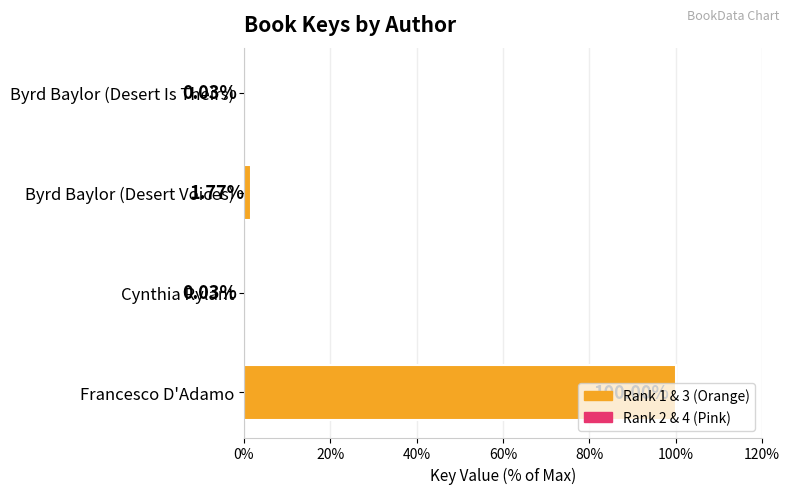

At which category does the chart reach its peak across all series?

Francesco D'Adamo